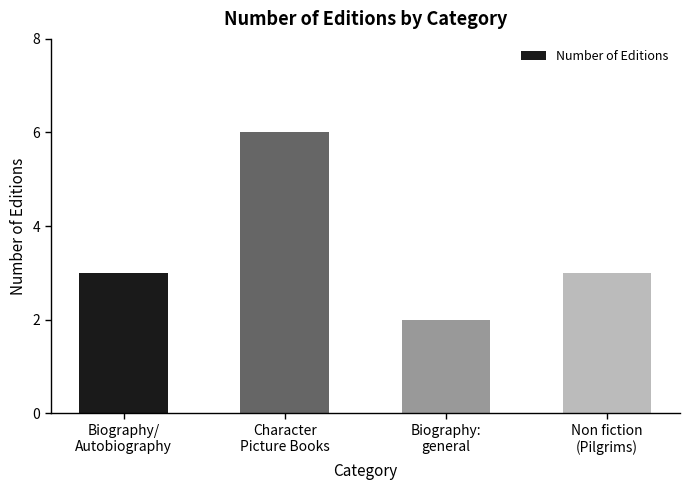

Reading right to left, transcribe all the data shown in this chart.

3	2	6	3